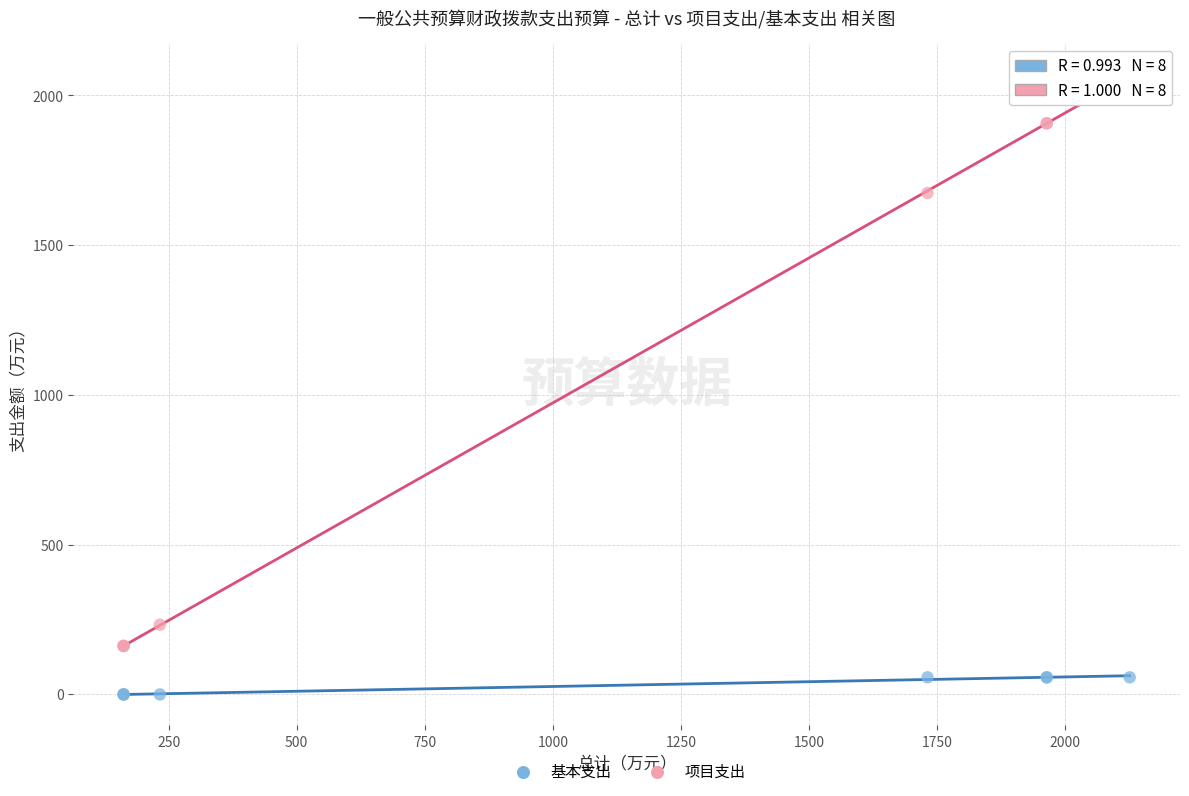

What are all the series names shown in the legend?

基本支出, 项目支出